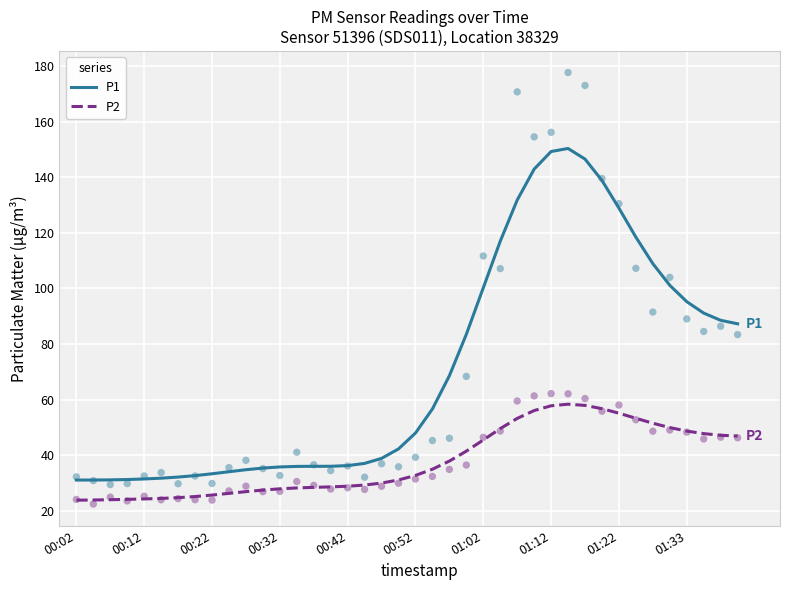

At which category is the sum across all series the highest?

29